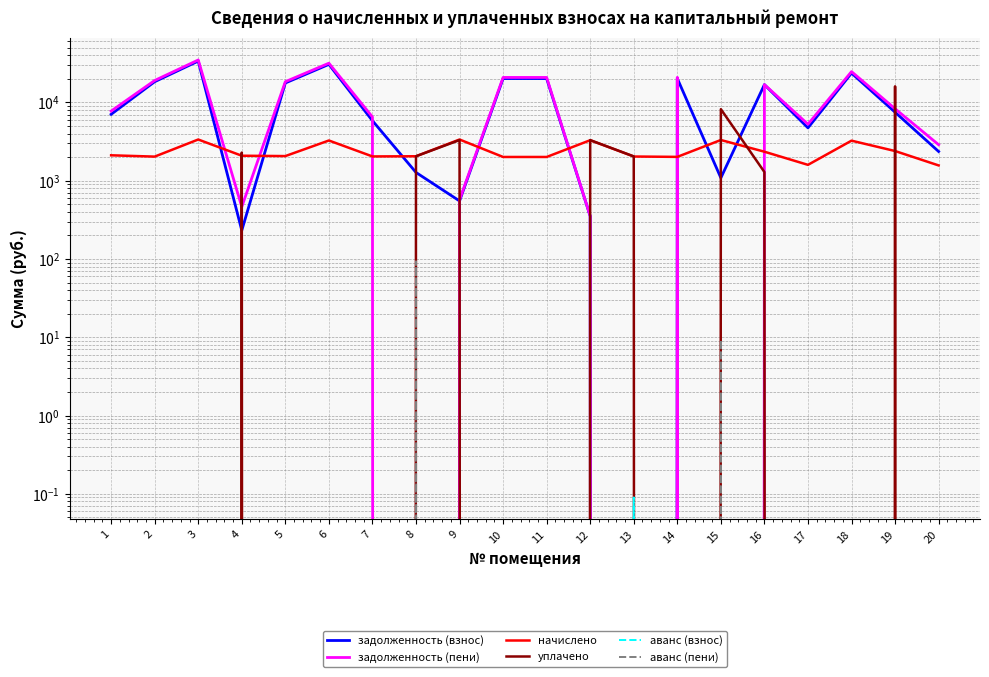

The начислено series shows 1345.5 at 13. True or false?

False